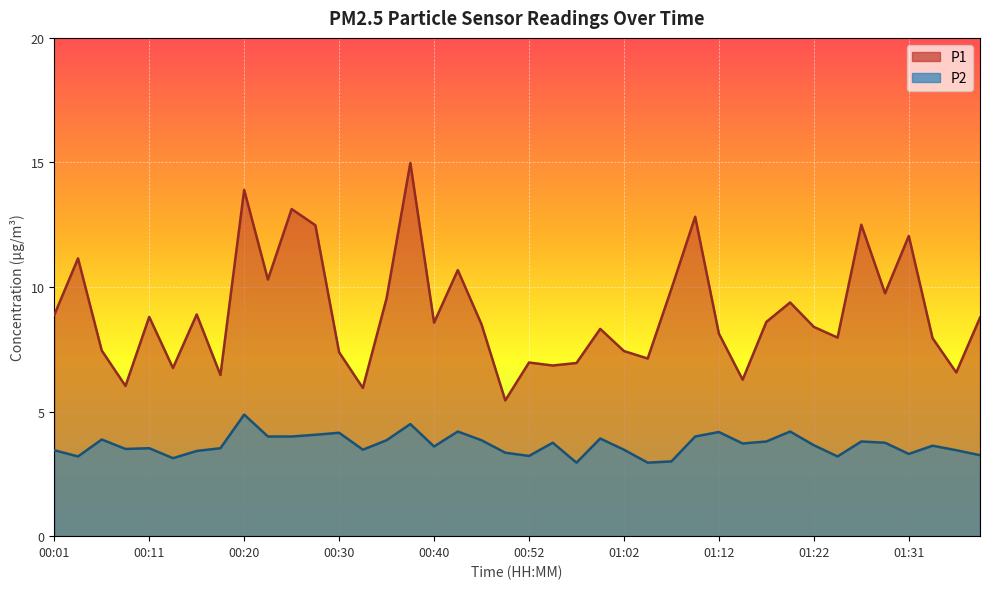

At which category does the chart reach its peak across all series?

00:37